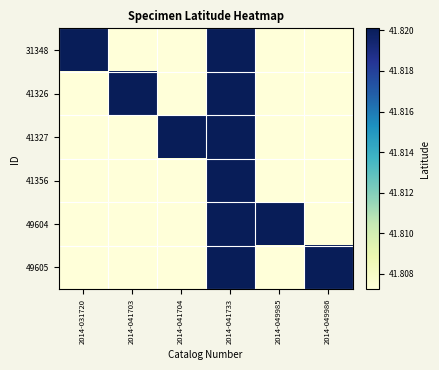

Between 2014-049986 and 2014-041704, which is larger?

2014-049986